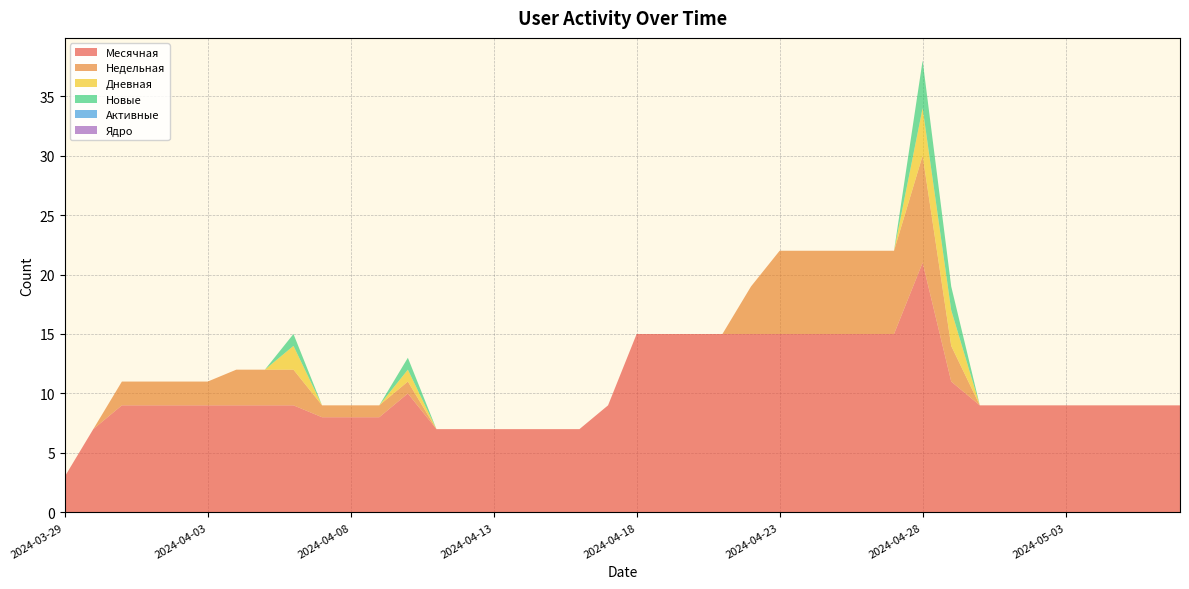

Reading left to right, transcribe all the data shown in this chart.

Месячная: 2024-03-29=3	2024-03-30=7	2024-03-31=9	2024-04-01=9	2024-04-02=9	2024-04-03=9	2024-04-04=9	2024-04-05=9	2024-04-06=9	2024-04-07=8	2024-04-08=8	2024-04-09=8	2024-04-10=10	2024-04-11=7	2024-04-12=7	2024-04-13=7	2024-04-14=7	2024-04-15=7	2024-04-16=7	2024-04-17=9	2024-04-18=15	2024-04-19=15	2024-04-20=15	2024-04-21=15	2024-04-22=15	2024-04-23=15	2024-04-24=15	2024-04-25=15	2024-04-26=15	2024-04-27=15	2024-04-28=21	2024-04-29=11	2024-04-30=9	2024-05-01=9	2024-05-02=9	2024-05-03=9	2024-05-04=9	2024-05-05=9	2024-05-06=9	2024-05-07=9
Недельная: 2024-03-29=0	2024-03-30=0	2024-03-31=2	2024-04-01=2	2024-04-02=2	2024-04-03=2	2024-04-04=3	2024-04-05=3	2024-04-06=3	2024-04-07=1	2024-04-08=1	2024-04-09=1	2024-04-10=1	2024-04-11=0	2024-04-12=0	2024-04-13=0	2024-04-14=0	2024-04-15=0	2024-04-16=0	2024-04-17=0	2024-04-18=0	2024-04-19=0	2024-04-20=0	2024-04-21=0	2024-04-22=4	2024-04-23=7	2024-04-24=7	2024-04-25=7	2024-04-26=7	2024-04-27=7	2024-04-28=9	2024-04-29=3	2024-04-30=0	2024-05-01=0	2024-05-02=0	2024-05-03=0	2024-05-04=0	2024-05-05=0	2024-05-06=0	2024-05-07=0
Дневная: 2024-03-29=0	2024-03-30=0	2024-03-31=0	2024-04-01=0	2024-04-02=0	2024-04-03=0	2024-04-04=0	2024-04-05=0	2024-04-06=2	2024-04-07=0	2024-04-08=0	2024-04-09=0	2024-04-10=1	2024-04-11=0	2024-04-12=0	2024-04-13=0	2024-04-14=0	2024-04-15=0	2024-04-16=0	2024-04-17=0	2024-04-18=0	2024-04-19=0	2024-04-20=0	2024-04-21=0	2024-04-22=0	2024-04-23=0	2024-04-24=0	2024-04-25=0	2024-04-26=0	2024-04-27=0	2024-04-28=4	2024-04-29=3	2024-04-30=0	2024-05-01=0	2024-05-02=0	2024-05-03=0	2024-05-04=0	2024-05-05=0	2024-05-06=0	2024-05-07=0
Новые: 2024-03-29=0	2024-03-30=0	2024-03-31=0	2024-04-01=0	2024-04-02=0	2024-04-03=0	2024-04-04=0	2024-04-05=0	2024-04-06=1	2024-04-07=0	2024-04-08=0	2024-04-09=0	2024-04-10=1	2024-04-11=0	2024-04-12=0	2024-04-13=0	2024-04-14=0	2024-04-15=0	2024-04-16=0	2024-04-17=0	2024-04-18=0	2024-04-19=0	2024-04-20=0	2024-04-21=0	2024-04-22=0	2024-04-23=0	2024-04-24=0	2024-04-25=0	2024-04-26=0	2024-04-27=0	2024-04-28=4	2024-04-29=2	2024-04-30=0	2024-05-01=0	2024-05-02=0	2024-05-03=0	2024-05-04=0	2024-05-05=0	2024-05-06=0	2024-05-07=0
Активные: 2024-03-29=0	2024-03-30=0	2024-03-31=0	2024-04-01=0	2024-04-02=0	2024-04-03=0	2024-04-04=0	2024-04-05=0	2024-04-06=0	2024-04-07=0	2024-04-08=0	2024-04-09=0	2024-04-10=0	2024-04-11=0	2024-04-12=0	2024-04-13=0	2024-04-14=0	2024-04-15=0	2024-04-16=0	2024-04-17=0	2024-04-18=0	2024-04-19=0	2024-04-20=0	2024-04-21=0	2024-04-22=0	2024-04-23=0	2024-04-24=0	2024-04-25=0	2024-04-26=0	2024-04-27=0	2024-04-28=0	2024-04-29=0	2024-04-30=0	2024-05-01=0	2024-05-02=0	2024-05-03=0	2024-05-04=0	2024-05-05=0	2024-05-06=0	2024-05-07=0
Ядро: 2024-03-29=0	2024-03-30=0	2024-03-31=0	2024-04-01=0	2024-04-02=0	2024-04-03=0	2024-04-04=0	2024-04-05=0	2024-04-06=0	2024-04-07=0	2024-04-08=0	2024-04-09=0	2024-04-10=0	2024-04-11=0	2024-04-12=0	2024-04-13=0	2024-04-14=0	2024-04-15=0	2024-04-16=0	2024-04-17=0	2024-04-18=0	2024-04-19=0	2024-04-20=0	2024-04-21=0	2024-04-22=0	2024-04-23=0	2024-04-24=0	2024-04-25=0	2024-04-26=0	2024-04-27=0	2024-04-28=0	2024-04-29=0	2024-04-30=0	2024-05-01=0	2024-05-02=0	2024-05-03=0	2024-05-04=0	2024-05-05=0	2024-05-06=0	2024-05-07=0